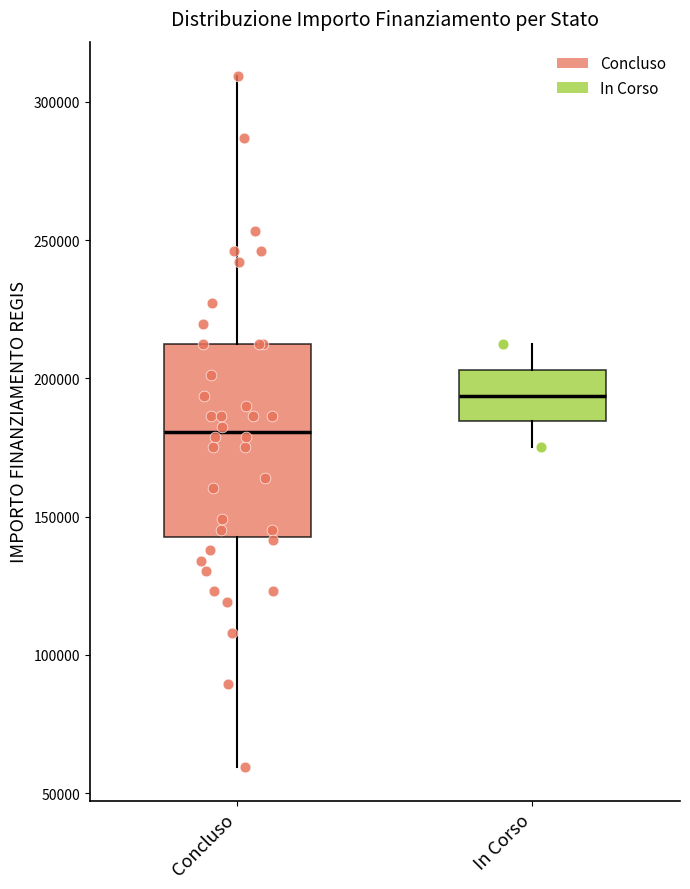

Reading left to right, read every box against the y-axis: the position of its median line, the range the box covers, and the ends of its whiskers. The values are not printed on the chart, so give them approximately, as read against the axis.

Concluso: median 180000, box 145000 to 210000, whiskers 60000 to 310000
In Corso: median 195000, box 185000 to 205000, whiskers 175000 to 210000